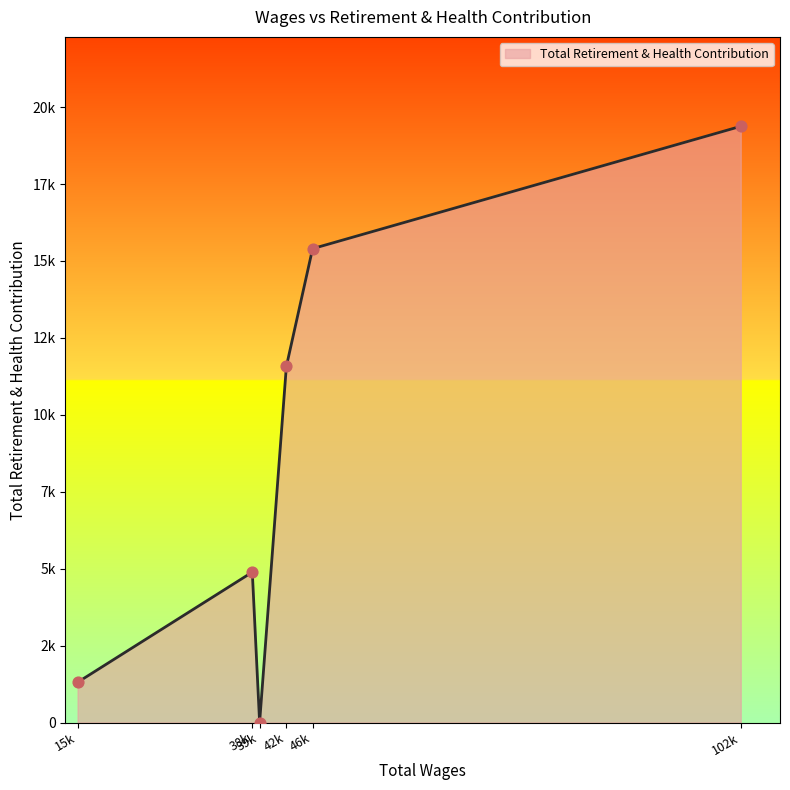

Does the chart have visible grid lines?

No